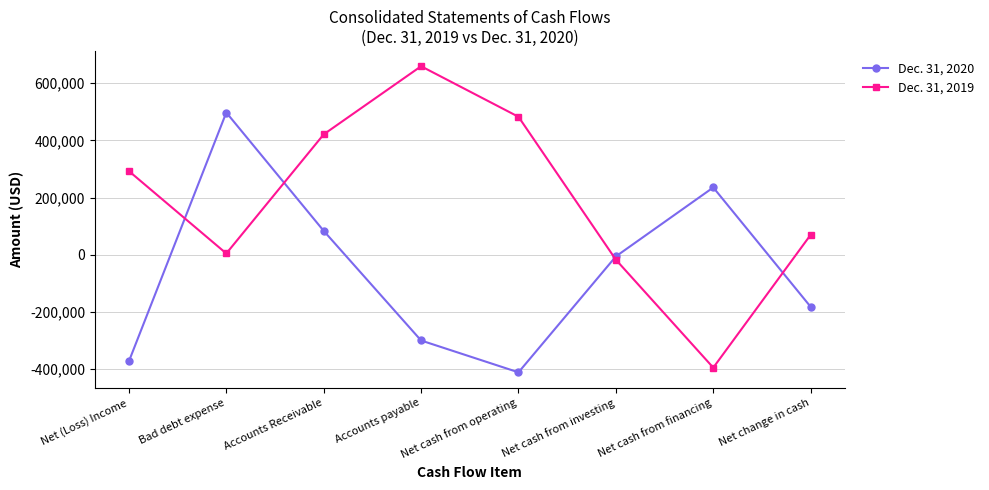

Which series changed the most between Net (Loss) Income and Net cash from investing?

Dec. 31, 2020